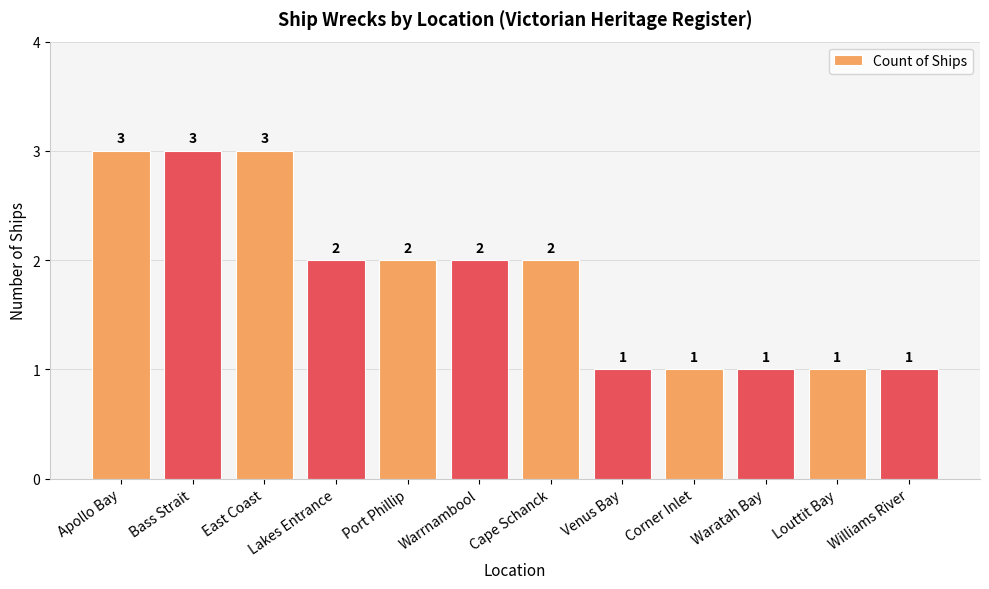

What position from the right is Lakes Entrance?

9